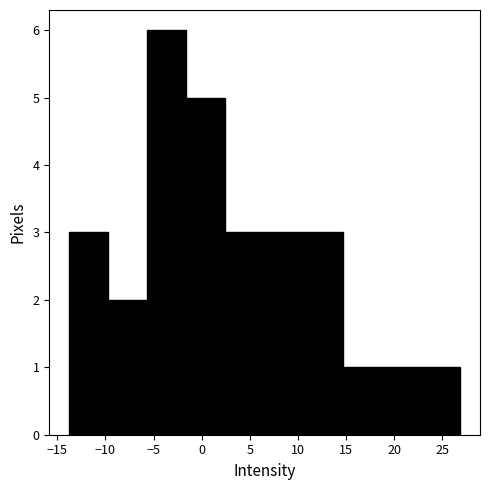

Reading left to right, list every bar in this chart as the range it spans on the x-axis followed by its height. Neither the bar edges nor the heights are printed on the chart, so give them approximately, as read against the axes.

-14.0 to -9.5: 3
-9.5 to -5.5: 2
-5.5 to -1.5: 6
-1.5 to 2.5: 5
2.5 to 6.5: 3
6.5 to 10.5: 3
10.5 to 14.5: 3
14.5 to 19.0: 1
19.0 to 23.0: 1
23.0 to 27.0: 1